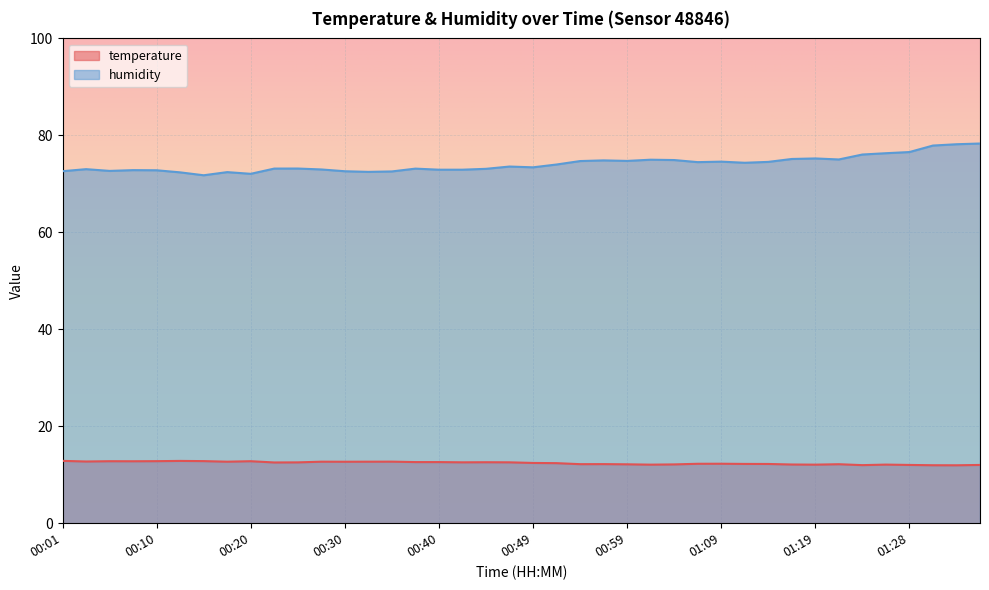

Is it true that temperature equals 16.8 at 01:21?

False